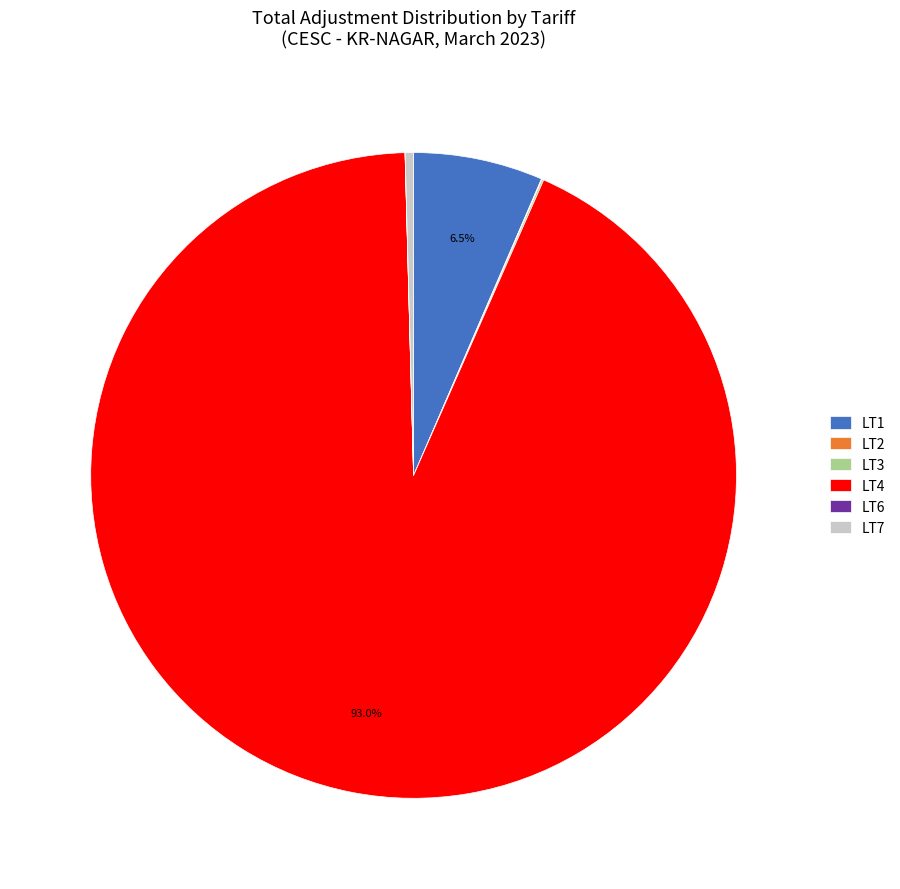

Which slice is the largest?

LT4